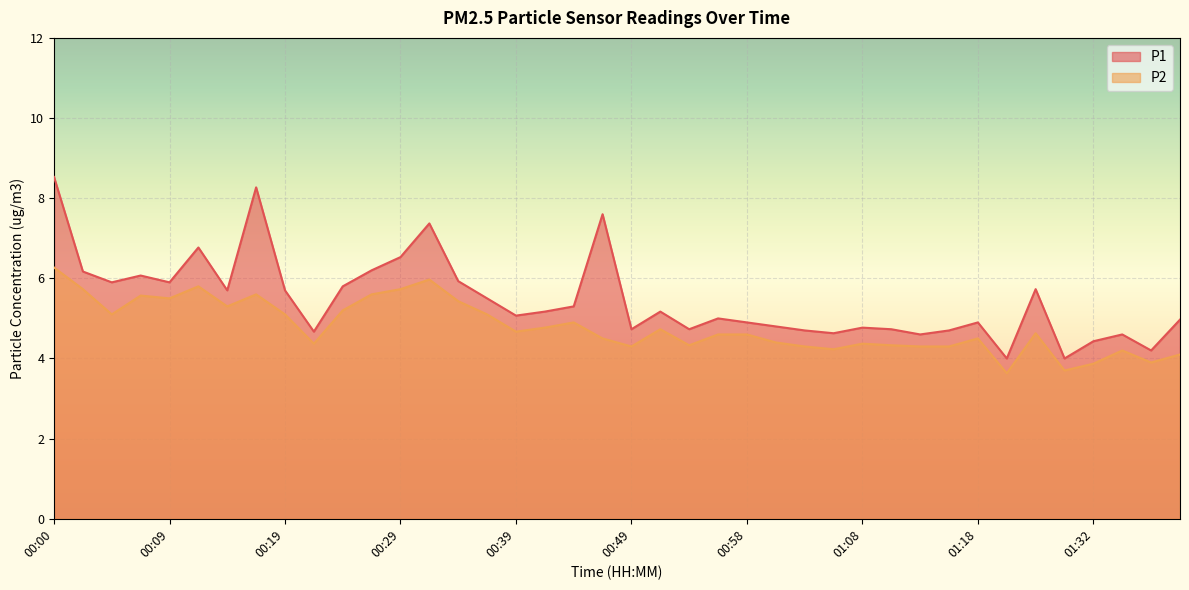

At which label does P2 first exceed 4?

00:00